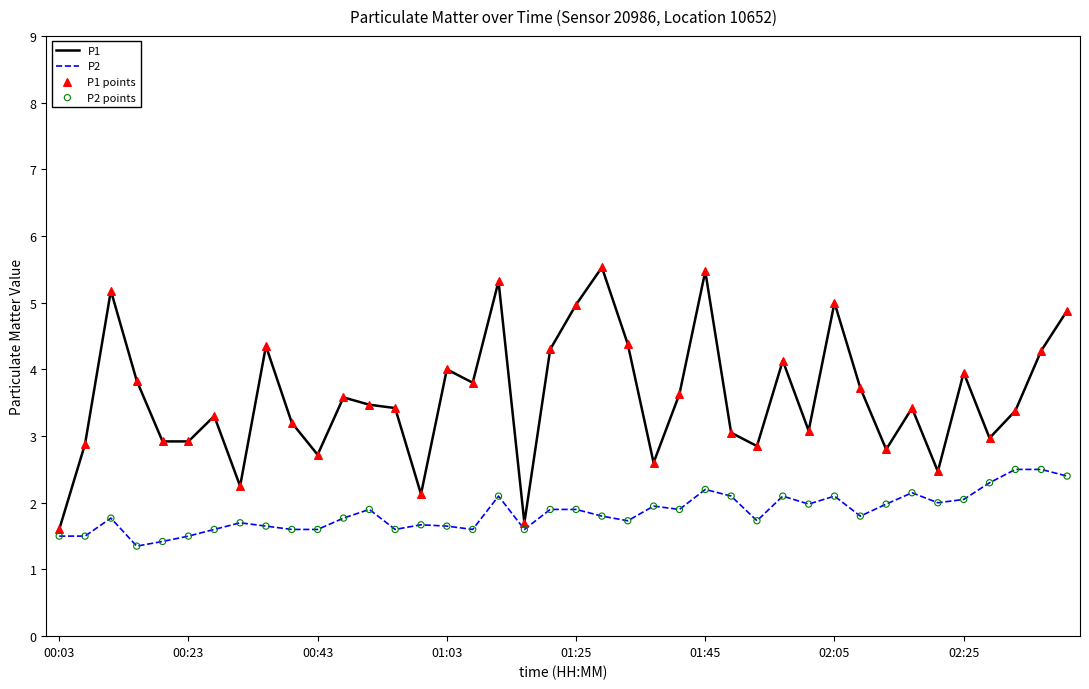

Which series has the largest total across all categories?

P1